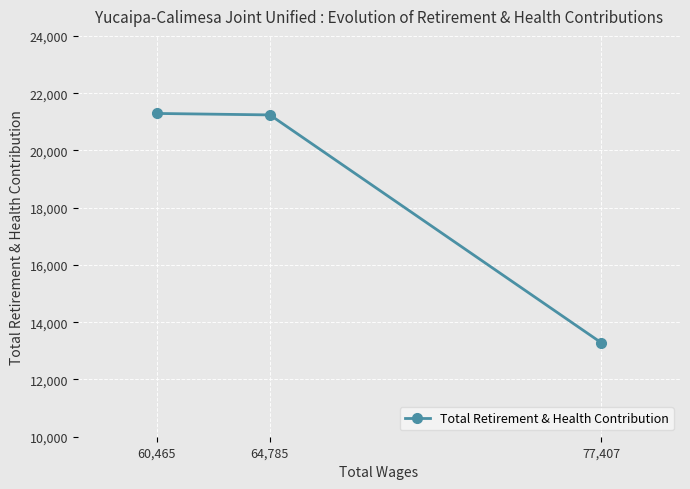

Between 64,785 and 77,407, which is larger?

64,785